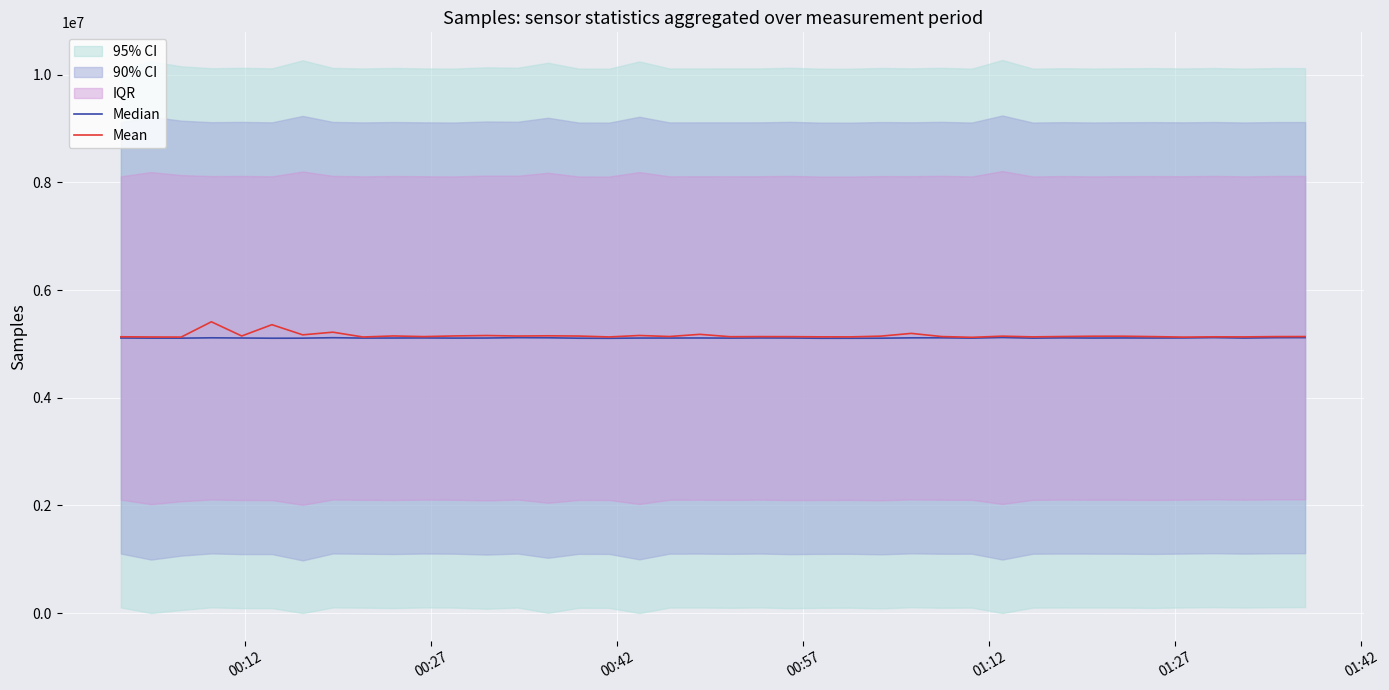

What is the highest value of the Mean series?

5411733